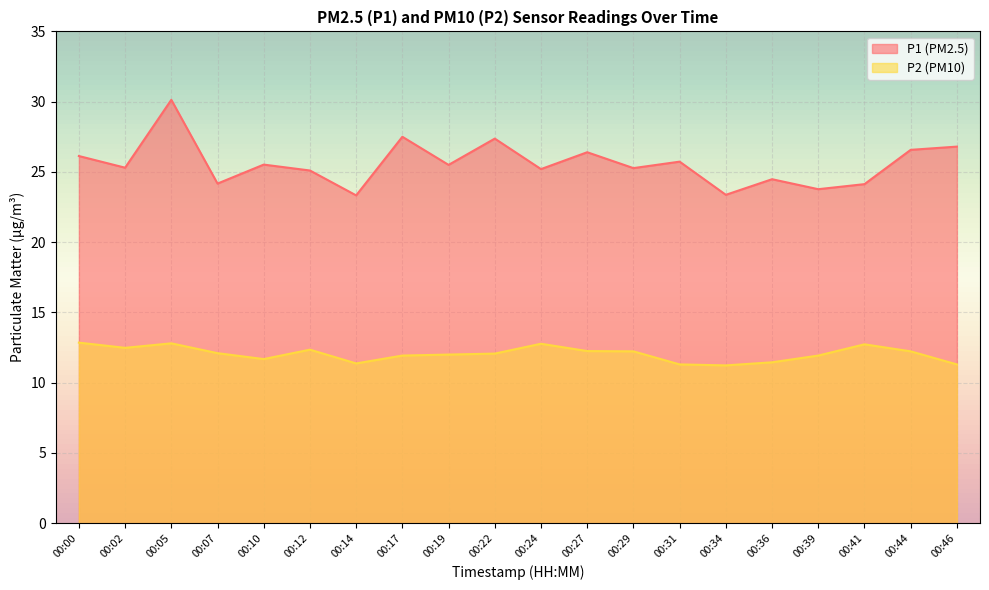

What is the value of the P1 point at the 10th from the left?

27.4